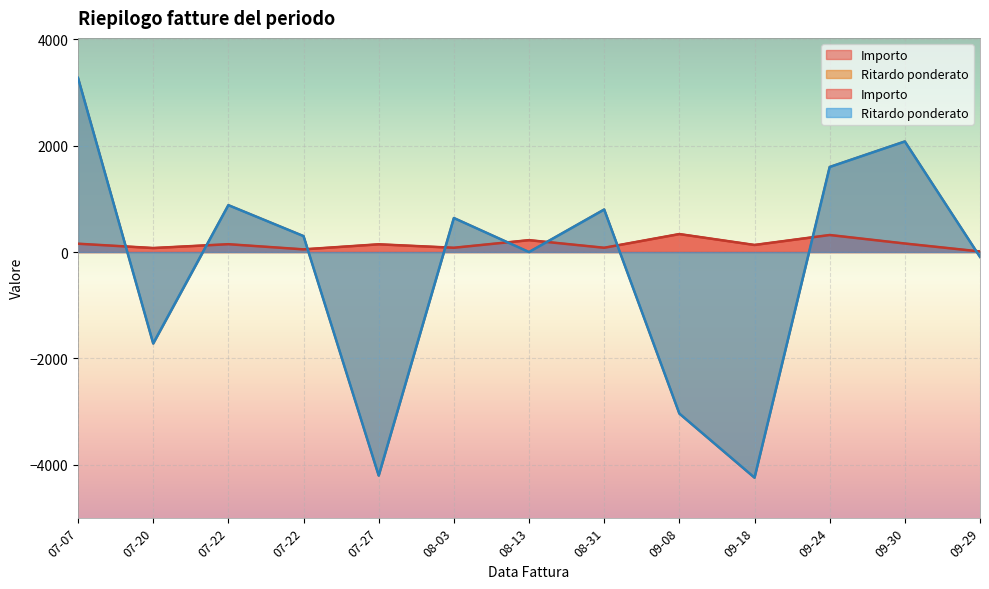

What is the difference between the maximum and second lowest values in the Importo series?

287.6